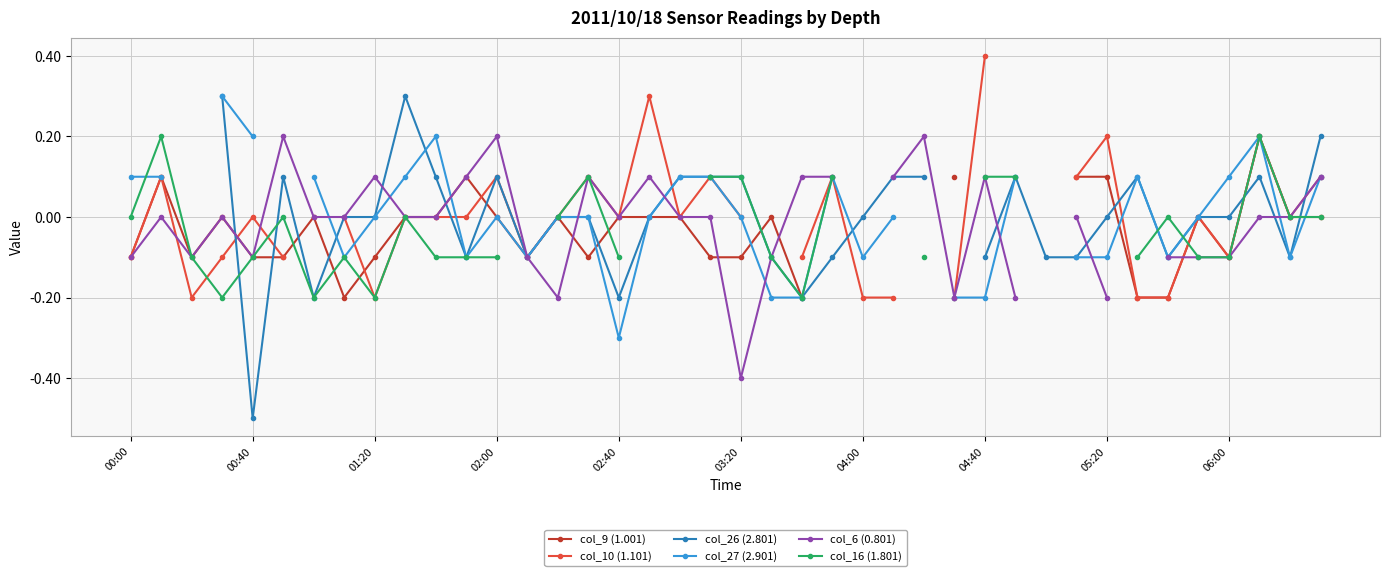

At how many categories does at least one series exceed 0?

29